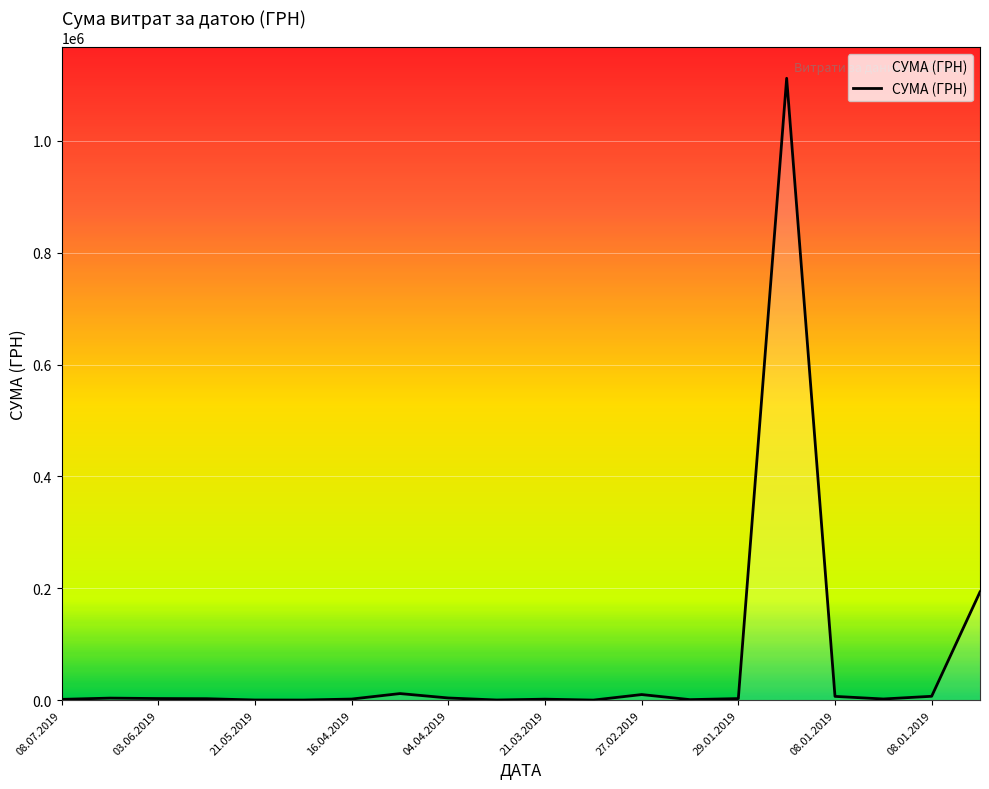

What is the maximum value shown in the chart?

1111802.8